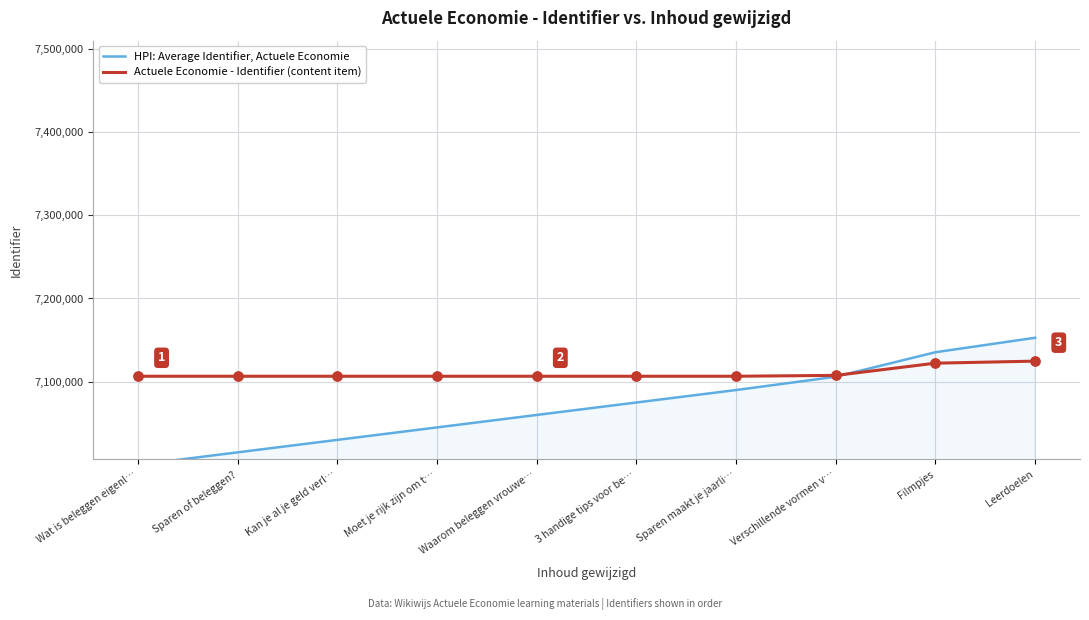

What are all the series names shown in the legend?

HPI: Average Identifier, Actuele Economie, Actuele Economie - Identifier (content item)